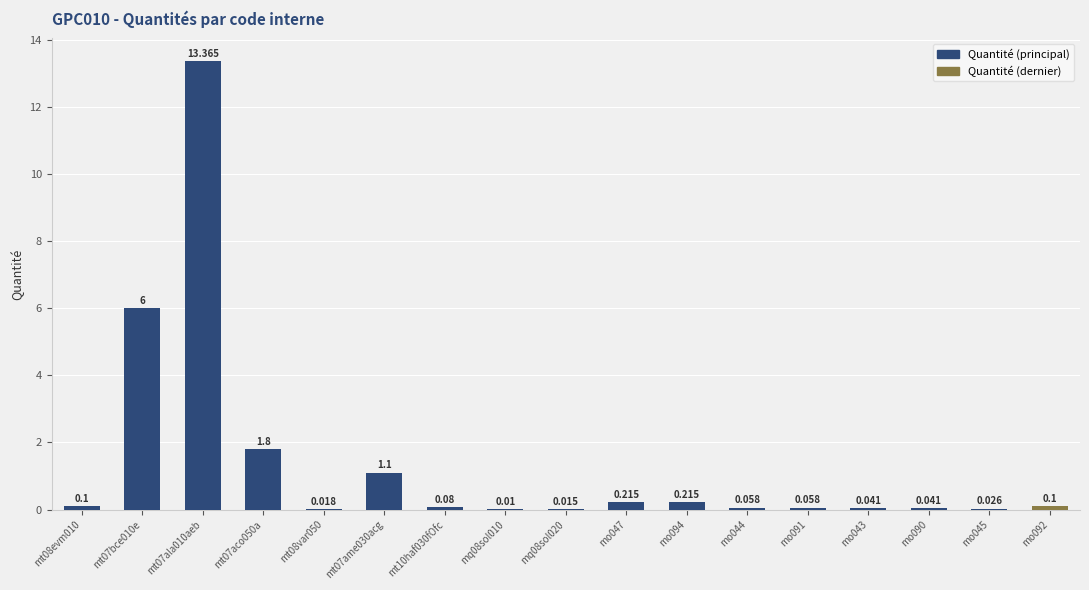

Between mo044 and mo043, which is larger?

mo044